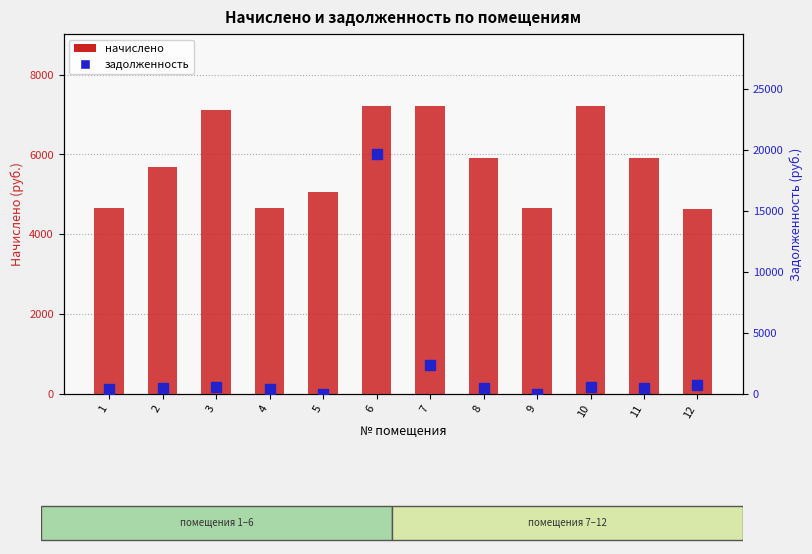

Reading left to right, list all the values displayed in this chart.

начислено: 4671.1	5677.1	7104.0	4671.1	5061.5	7214.9	7214.9	5914.7	4671.1	7203.7	5914.7	4641.6
задолженность: 389.3	473.1	592.0	389.3	0.0	19677.6	2405.0	492.9	0.0	600.3	492.9	773.6